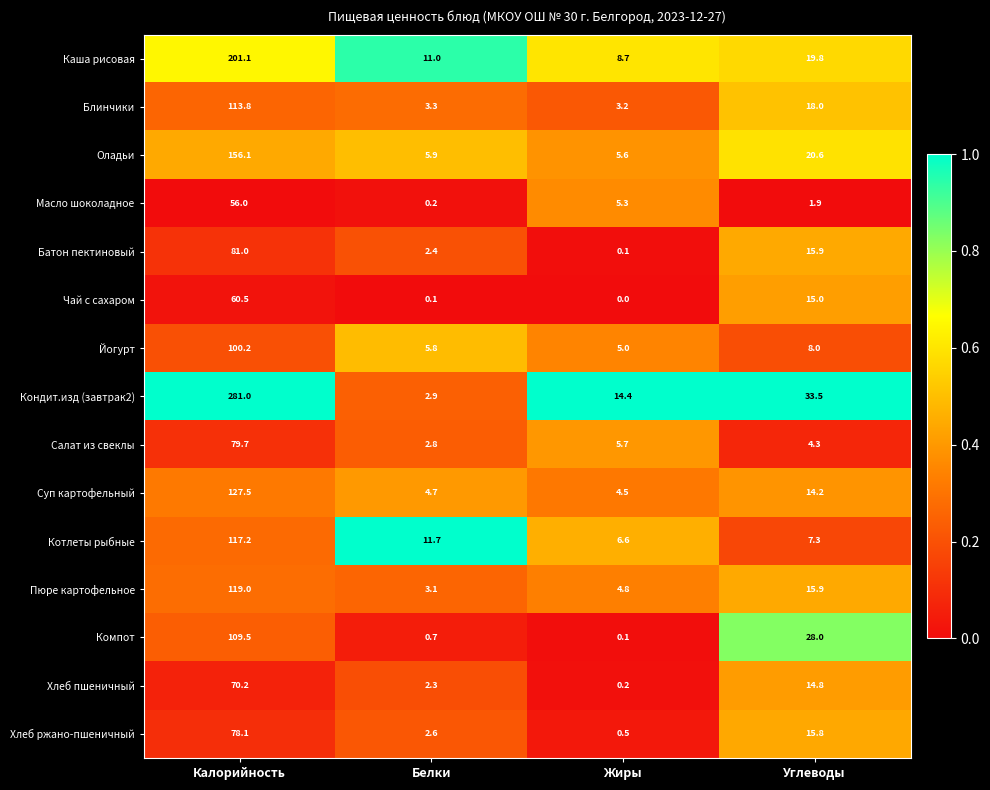

List the series in order of their peak value, lowest first.

Масло шоколадное, Чай с сахаром, Хлеб пшеничный, Хлеб ржано-пшеничный, Салат из свеклы, Батон пектиновый, Йогурт, Компот, Блинчики, Котлеты рыбные, Пюре картофельное, Суп картофельный, Оладьи, Каша рисовая, Кондит.изд (завтрак2)